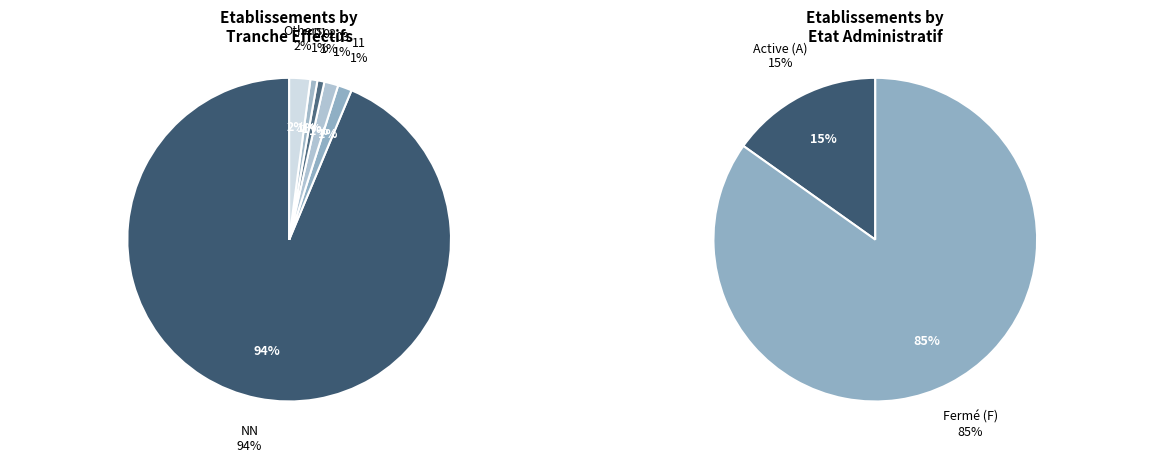

What is the largest slice in the pie chart?

NN